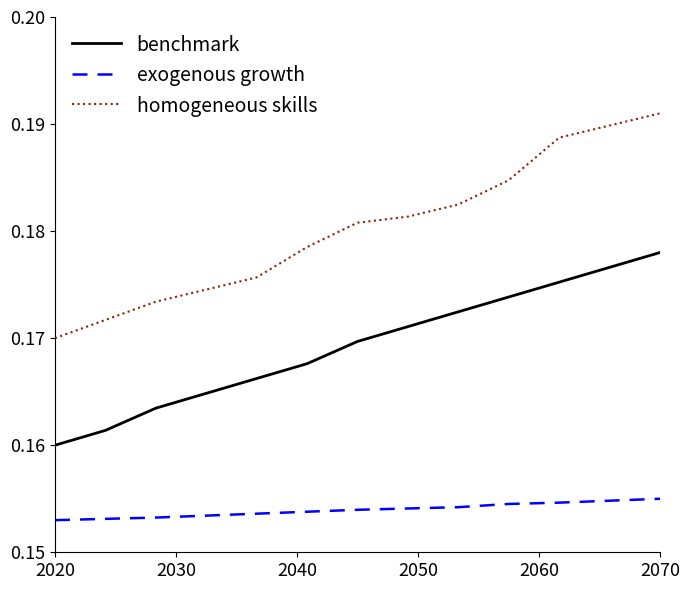

True or false: exogenous growth and benchmark intersect in this chart.

False